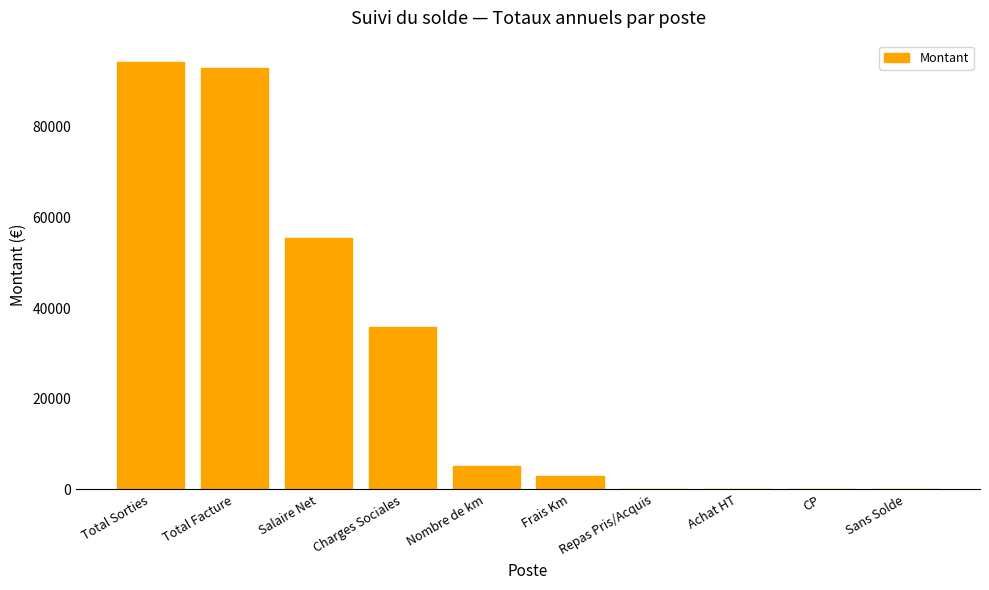

What is the change in value from CP to Sans Solde?

-9.0